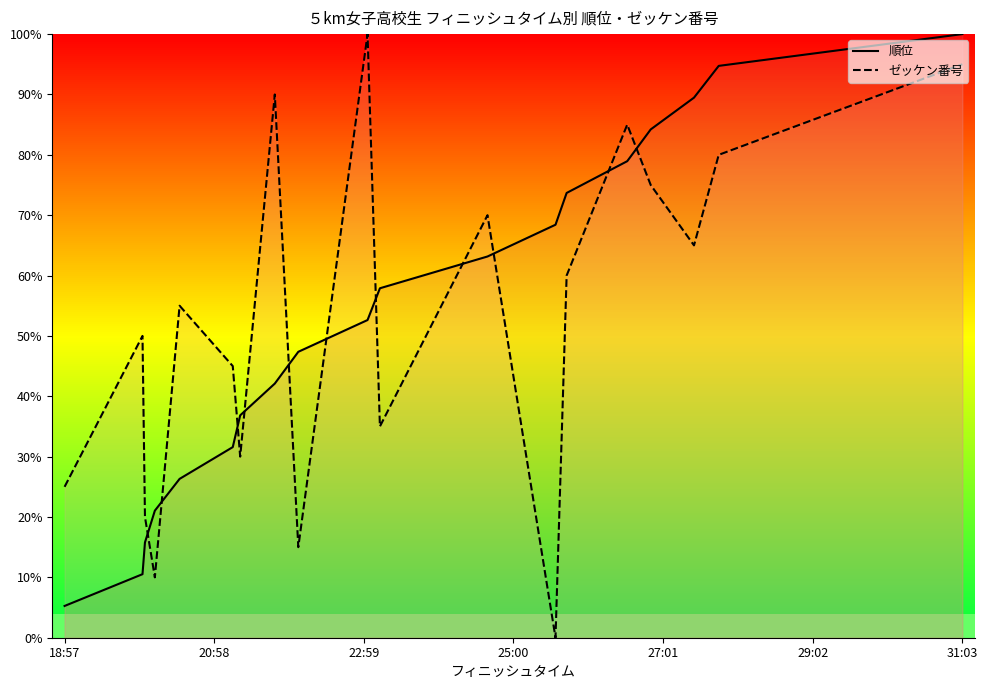

At how many categories does at least one series exceed 11?

19